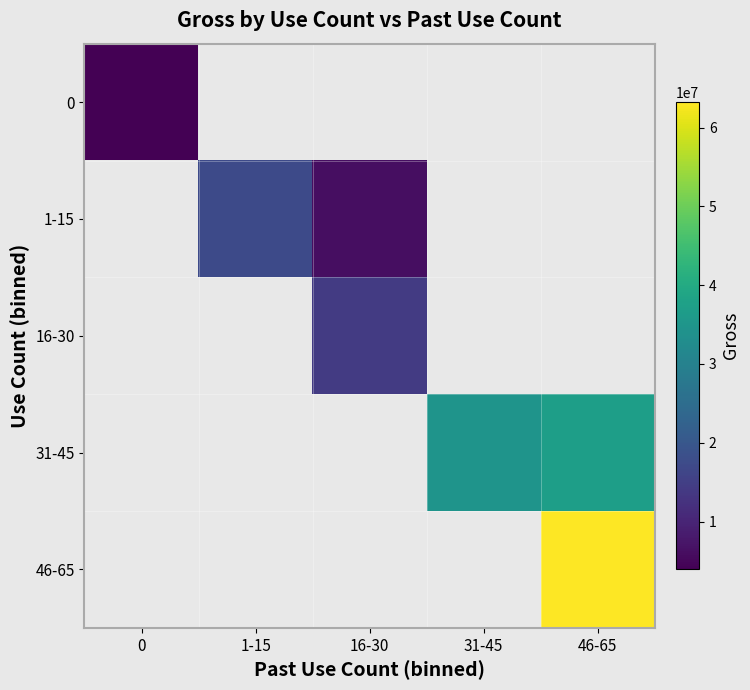

List the series in order of their peak value, lowest first.

0, 1-15, 16-30, 31-45, 46-65